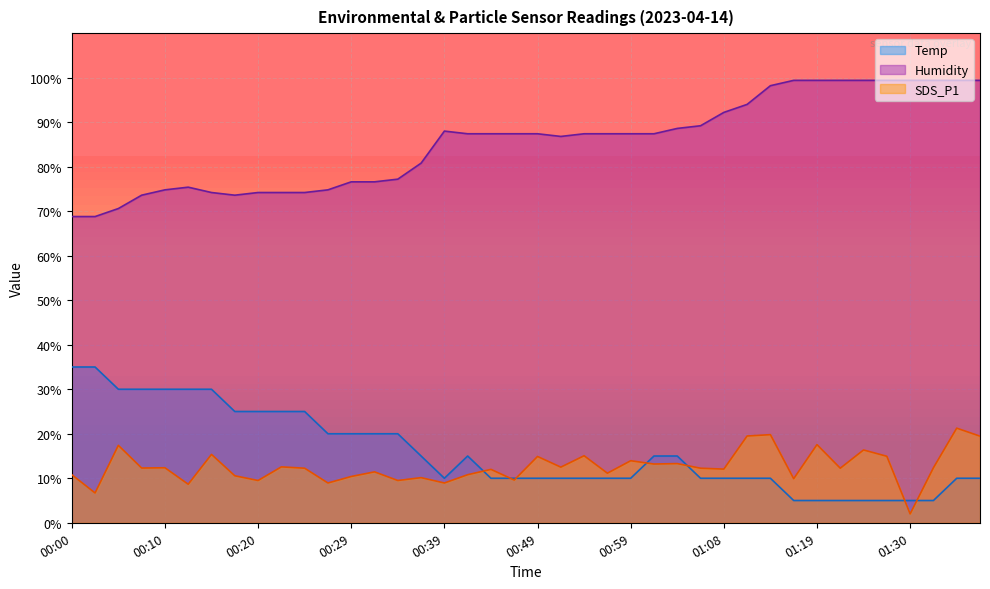

True or false: Humidity has a value of 77.2 at 00:34.

True